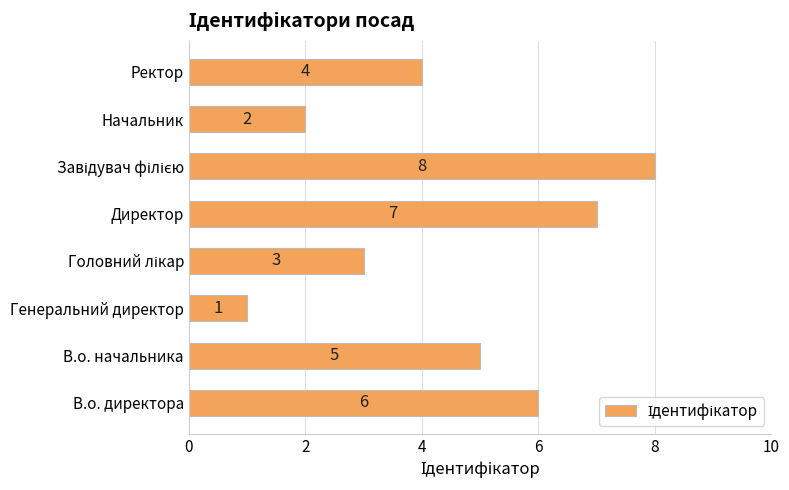

What is the sum of all values?

36